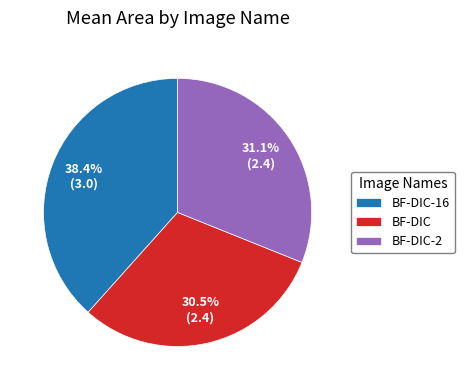

Is it true that BF-DIC-16 is 5% of the pie?

False